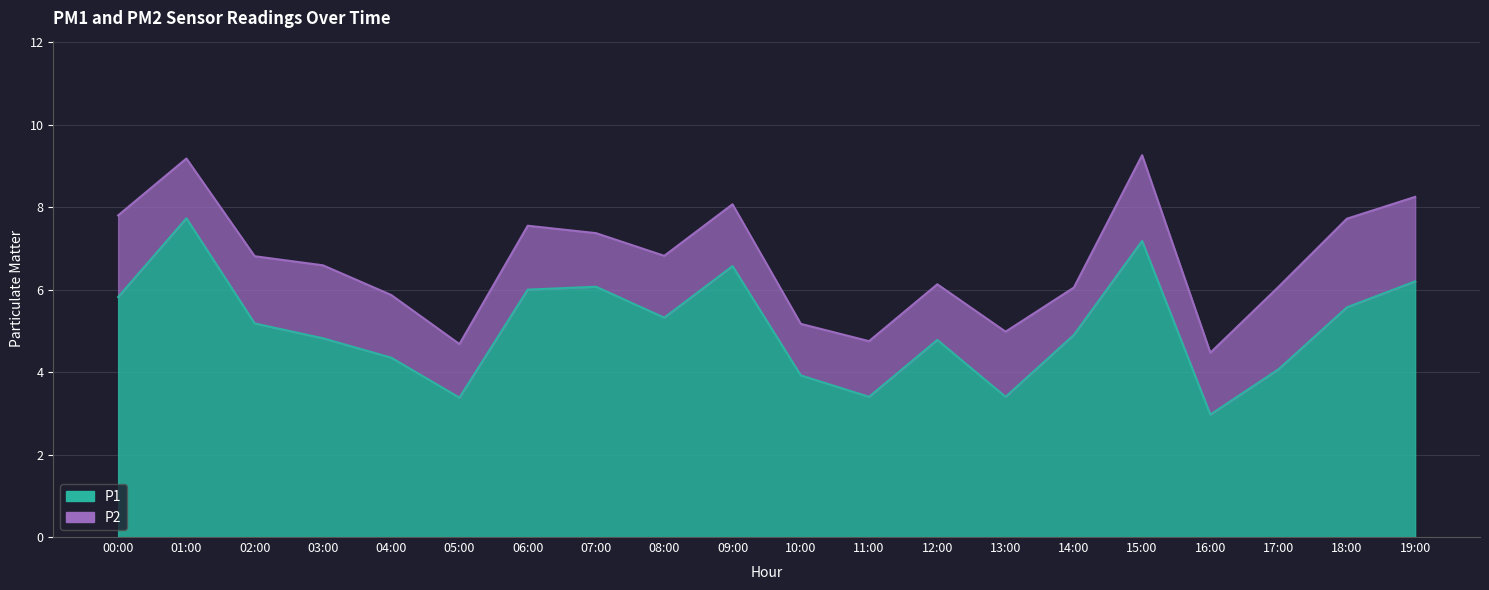

Reading left to right, list all the values displayed in this chart.

00:00=5.8	01:00=7.7	02:00=5.2	03:00=4.8	04:00=4.3	05:00=3.4	06:00=6.0	07:00=6.1	08:00=5.3	09:00=6.6	10:00=3.9	11:00=3.4	12:00=4.8	13:00=3.4	14:00=4.9	15:00=7.2	16:00=3.0	17:00=4.1	18:00=5.6	19:00=6.2